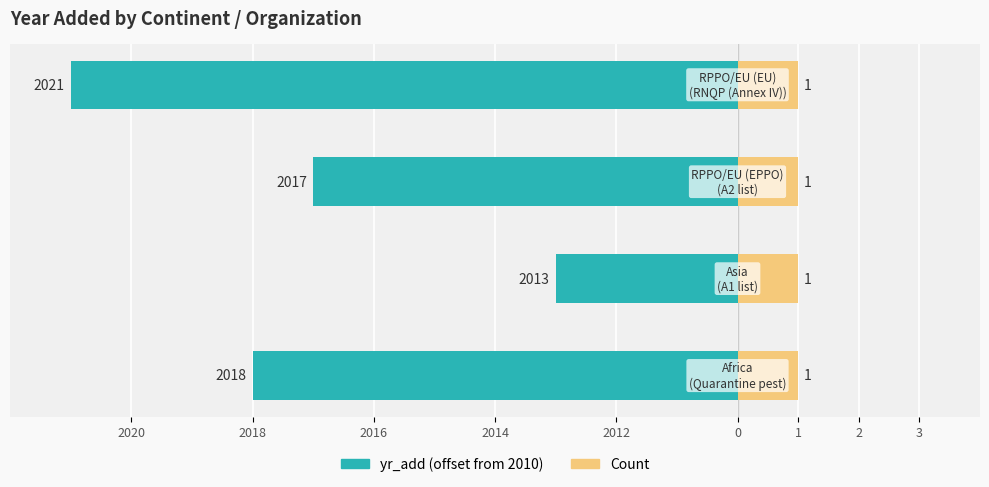

What is the value of the yr_add (offset from 2010) bar at the 3rd from the left?

-7.0